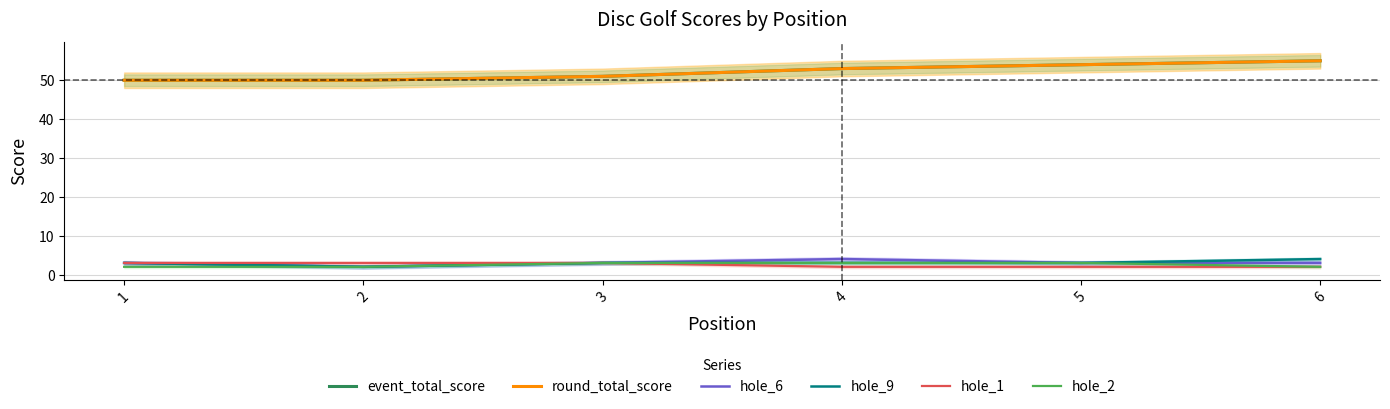

What is the value of the hole_1 point at the 2nd from the left?

3